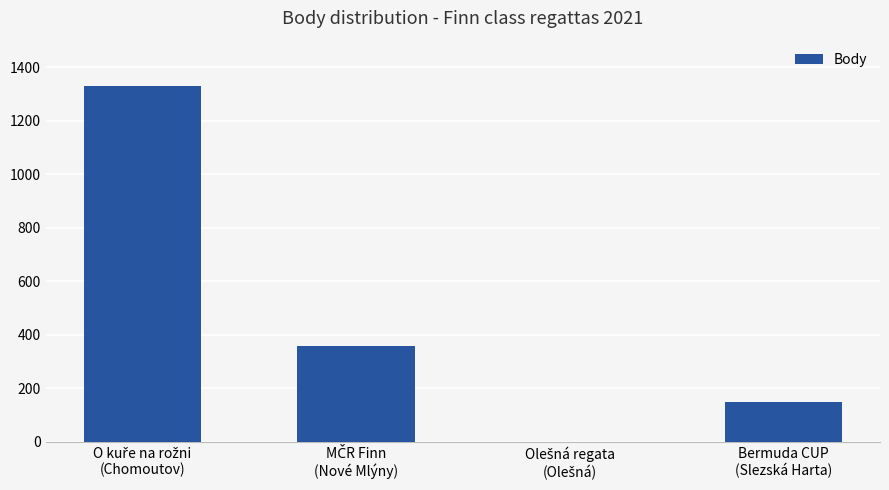

What is the greatest value displayed?

1330